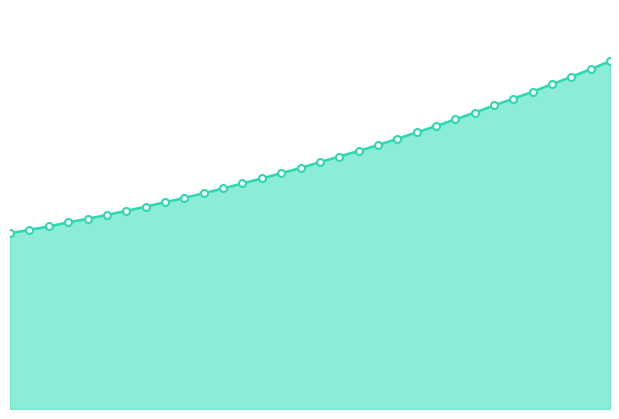

What is the difference between the maximum and second lowest values?

1760.4